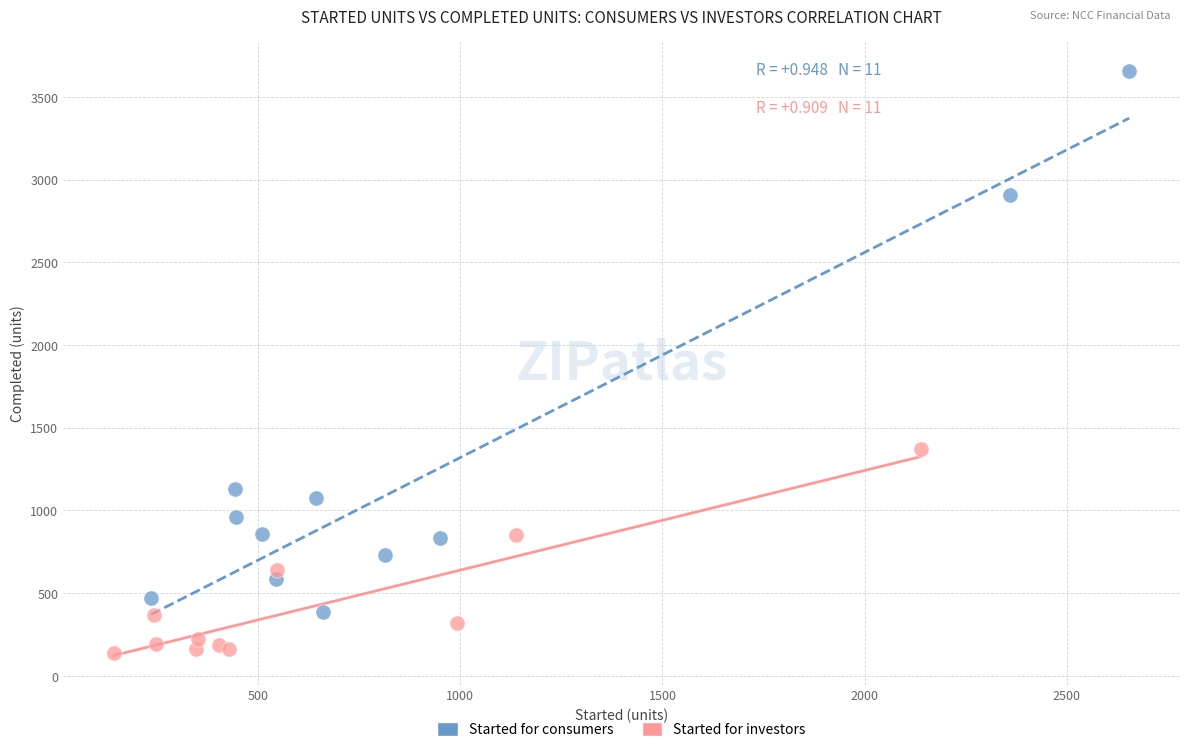

Which series contains the lowest Y value?

Started for investors